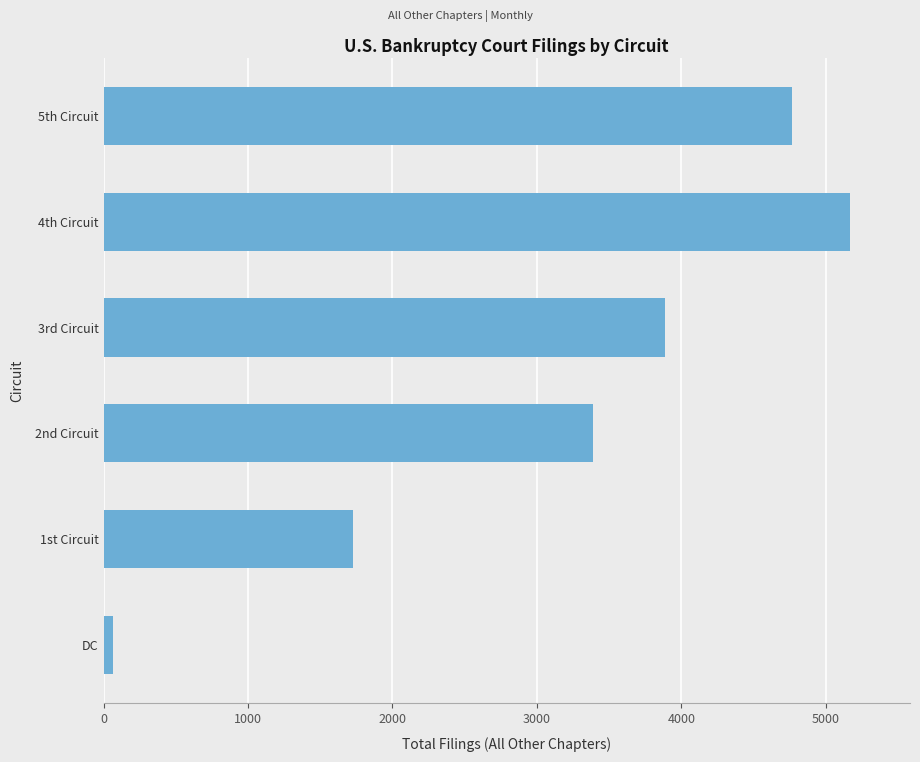

Is it true that the value at 3rd Circuit is 2062?

False